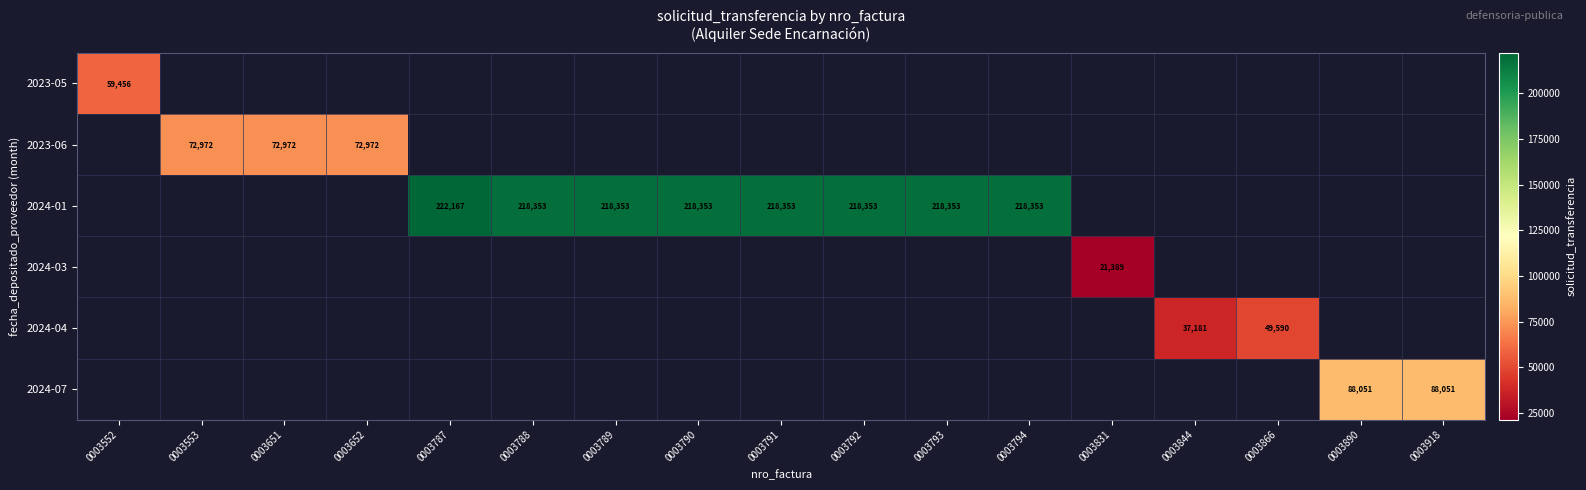

True or false: 2023-05 has a value of 83687 at 0003552.

False